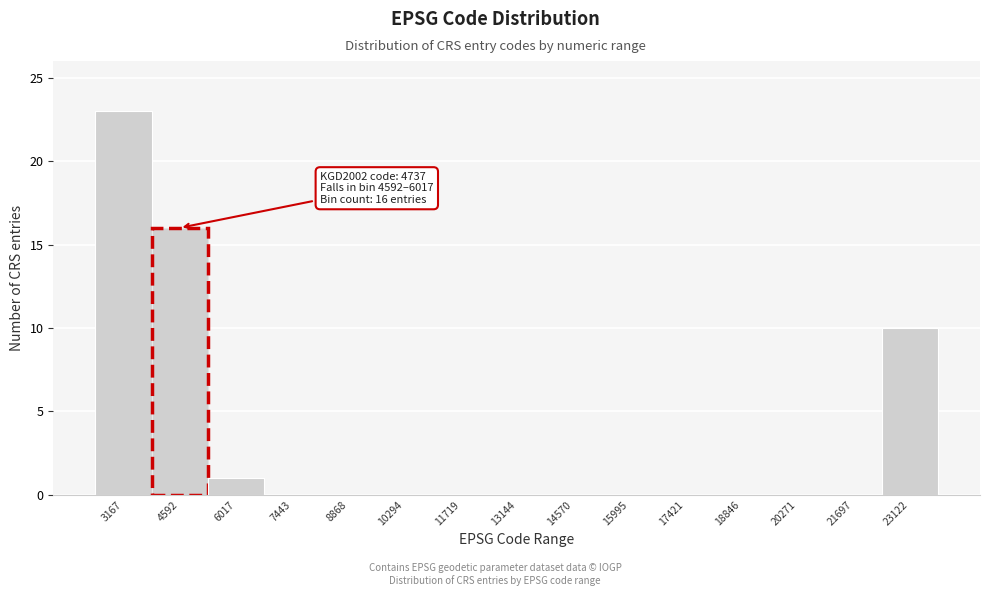

Reading left to right, transcribe all the data shown in this chart.

3167=23	4592=16	6017=1	7443=0	8868=0	10294=0	11719=0	13144=0	14570=0	15995=0	17421=0	18846=0	20271=0	21697=0	23122=10